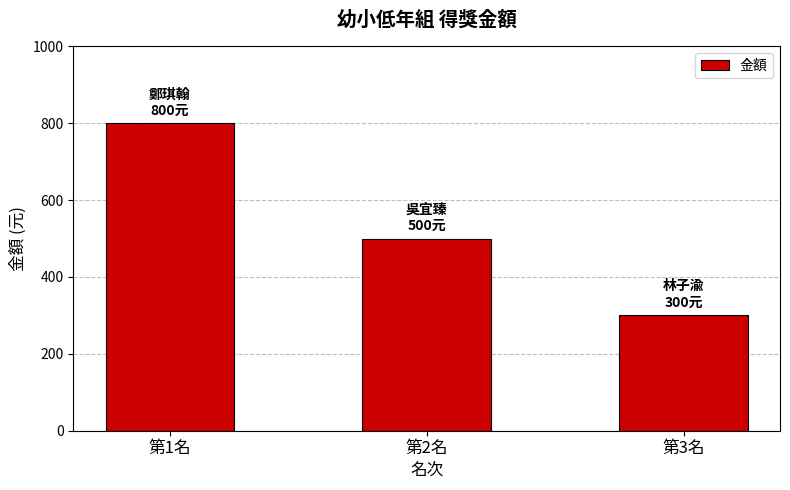

Rank the categories by value from highest to lowest.

第1名, 第2名, 第3名